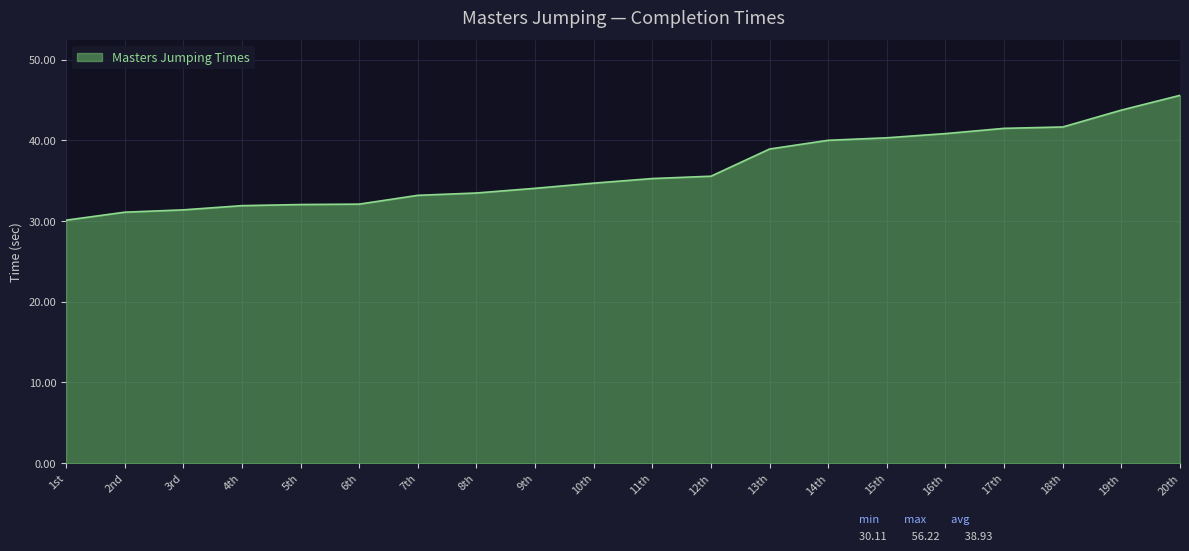

What position from the left is 6th?

6